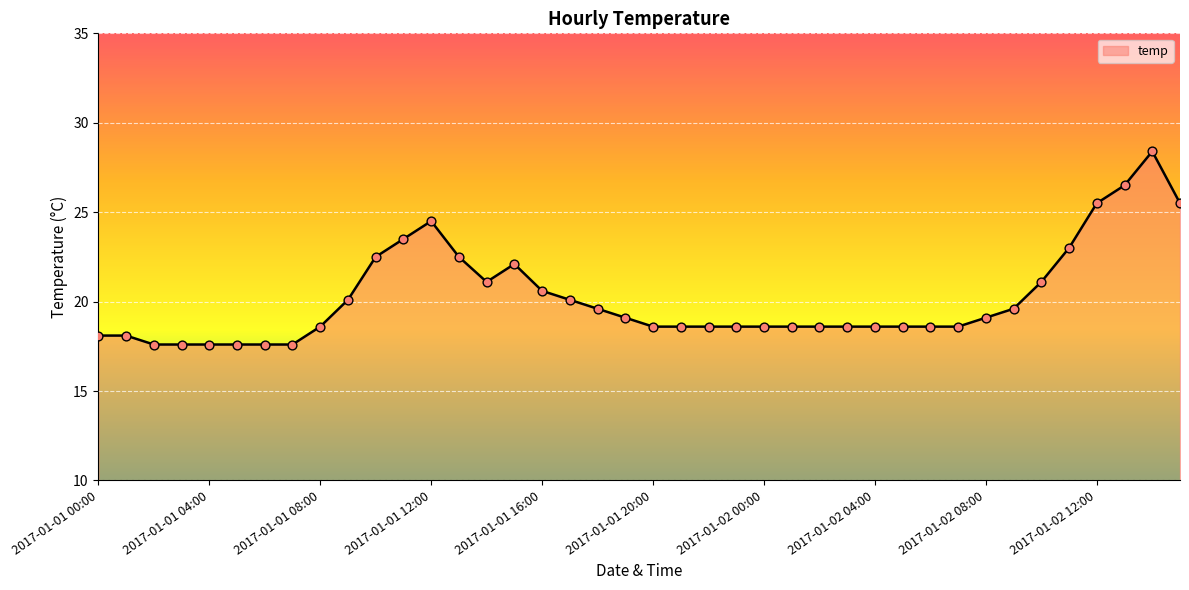

What is the greatest value displayed?

28.4